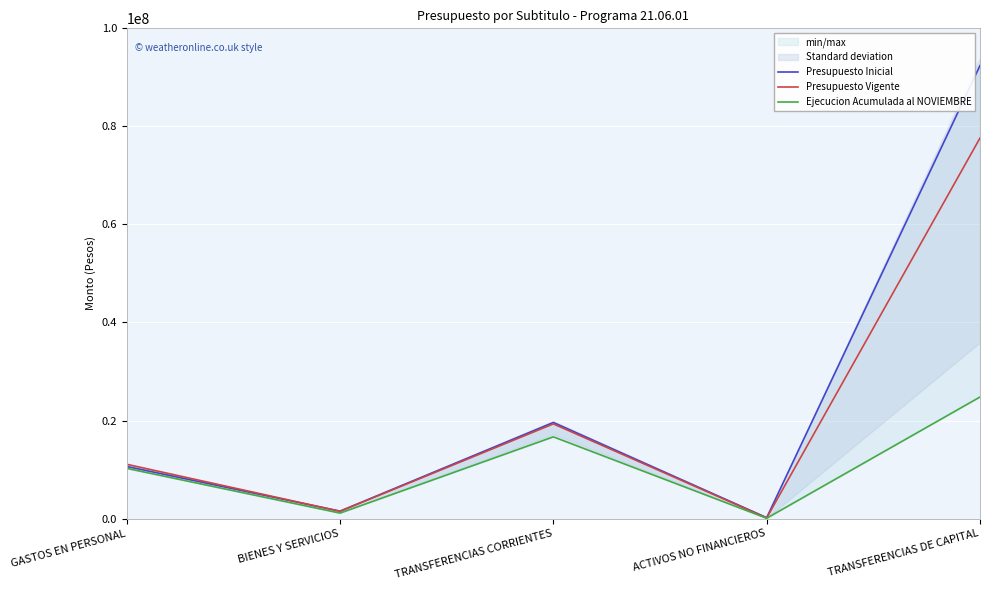

Which series has the largest total across all categories?

Presupuesto Inicial